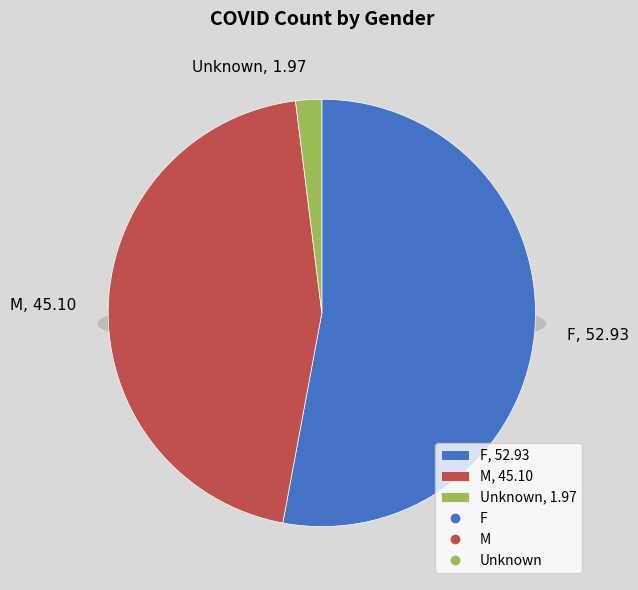

The F slice represents 38% of the pie. True or false?

False